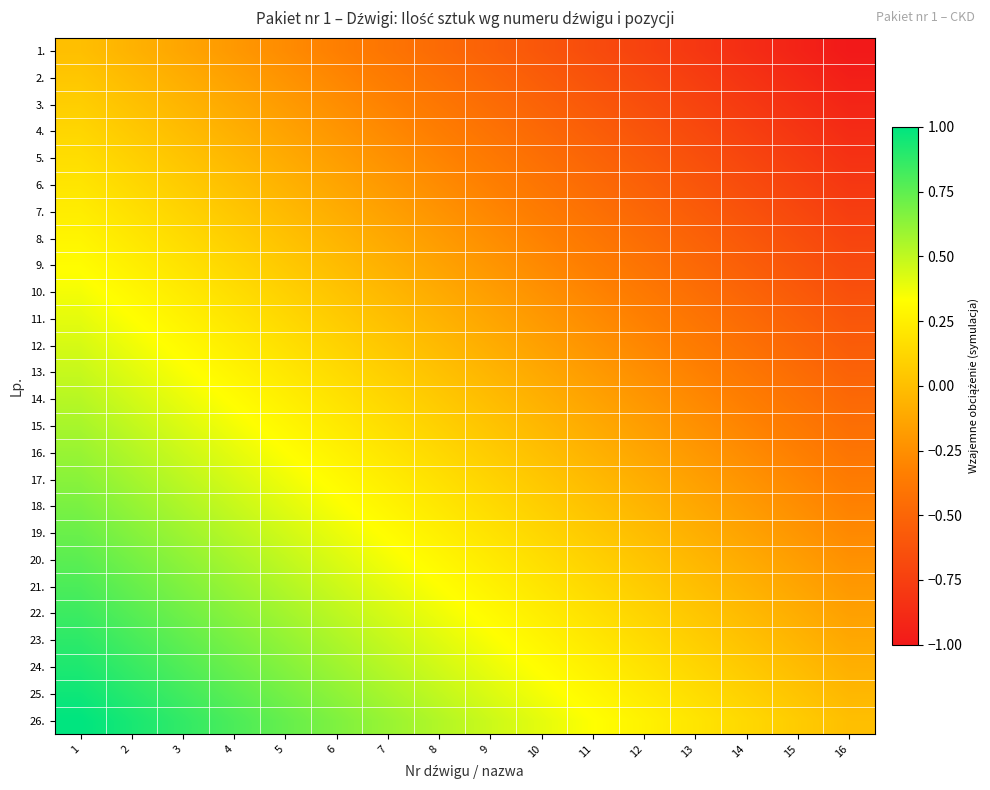

What is the difference between the highest and lowest values at 7?

1.0